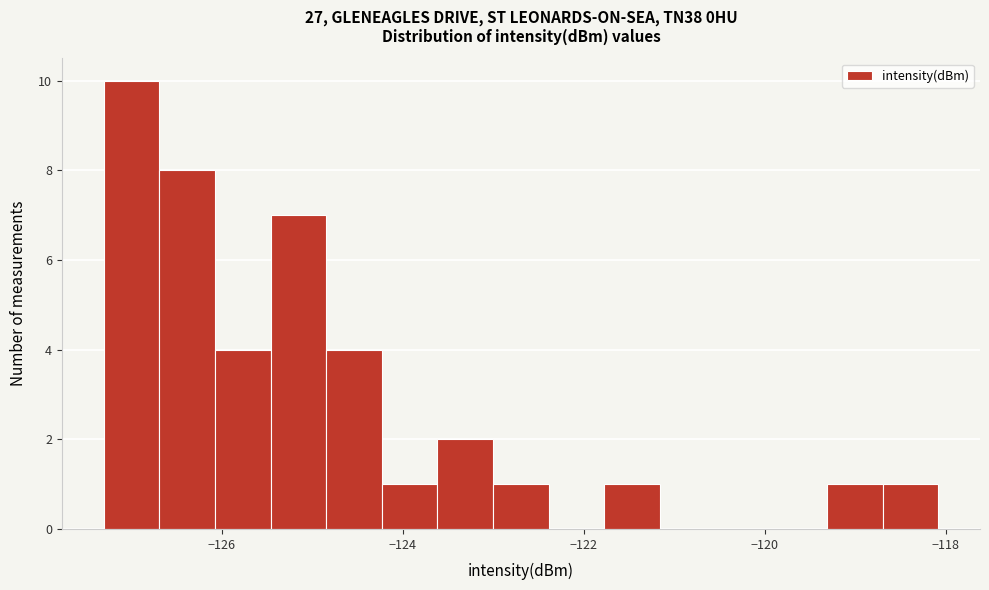

Around what value on the x-axis is the tallest bar? Give the approximate position of its centre, as read against the axis.

-127.0